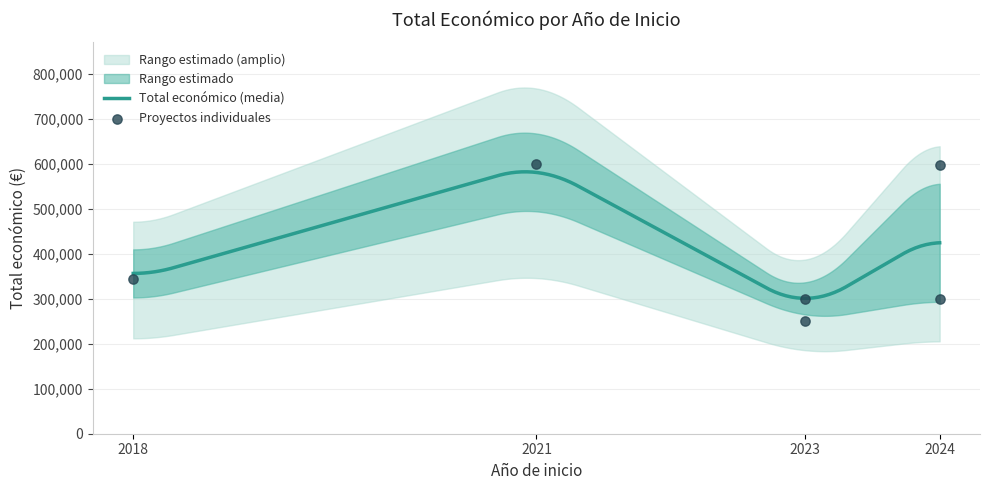

Approximately how many times larger is the value at 2023 compared to 2021?

0.5